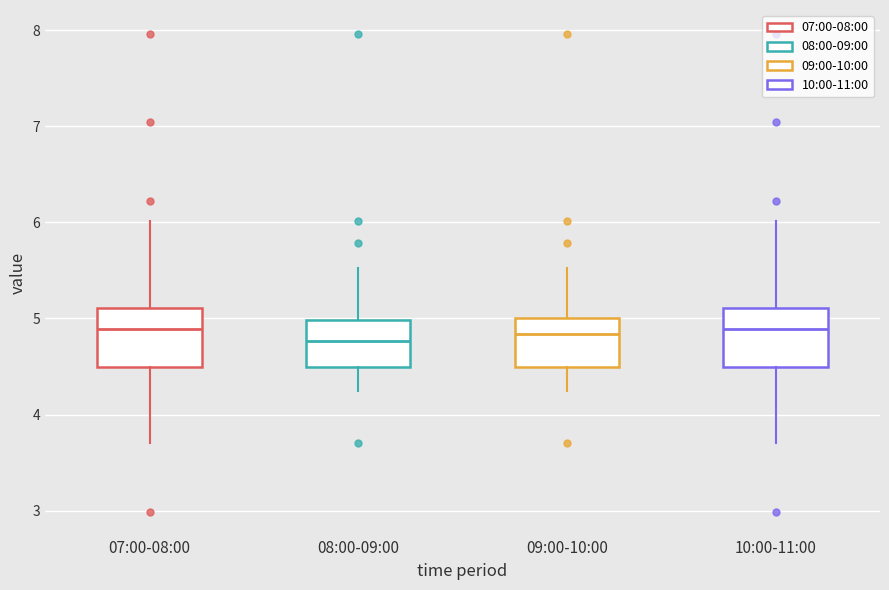

Reading left to right, read every box against the y-axis: the position of its median line, the range the box covers, and the ends of its whiskers. The values are not printed on the chart, so give them approximately, as read against the axis.

07:00-08:00: median 4.9, box 4.5 to 5.1, whiskers 3.7 to 6.0
08:00-09:00: median 4.8, box 4.5 to 5.0, whiskers 4.3 to 5.5
09:00-10:00: median 4.8, box 4.5 to 5.0, whiskers 4.3 to 5.5
10:00-11:00: median 4.9, box 4.5 to 5.1, whiskers 3.7 to 6.0